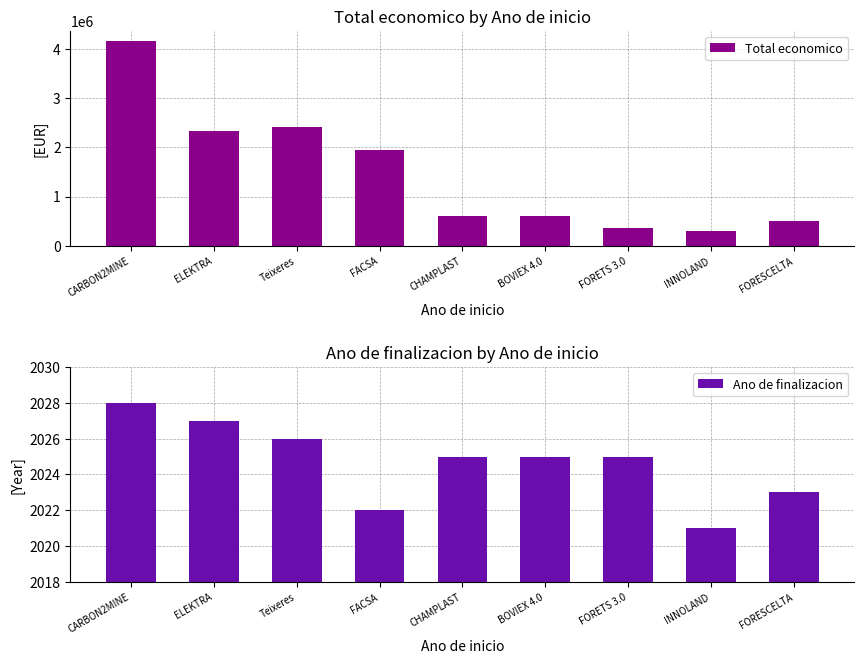

At which label does Ano de finalizacion first exceed 2025?

CARBON2MINE